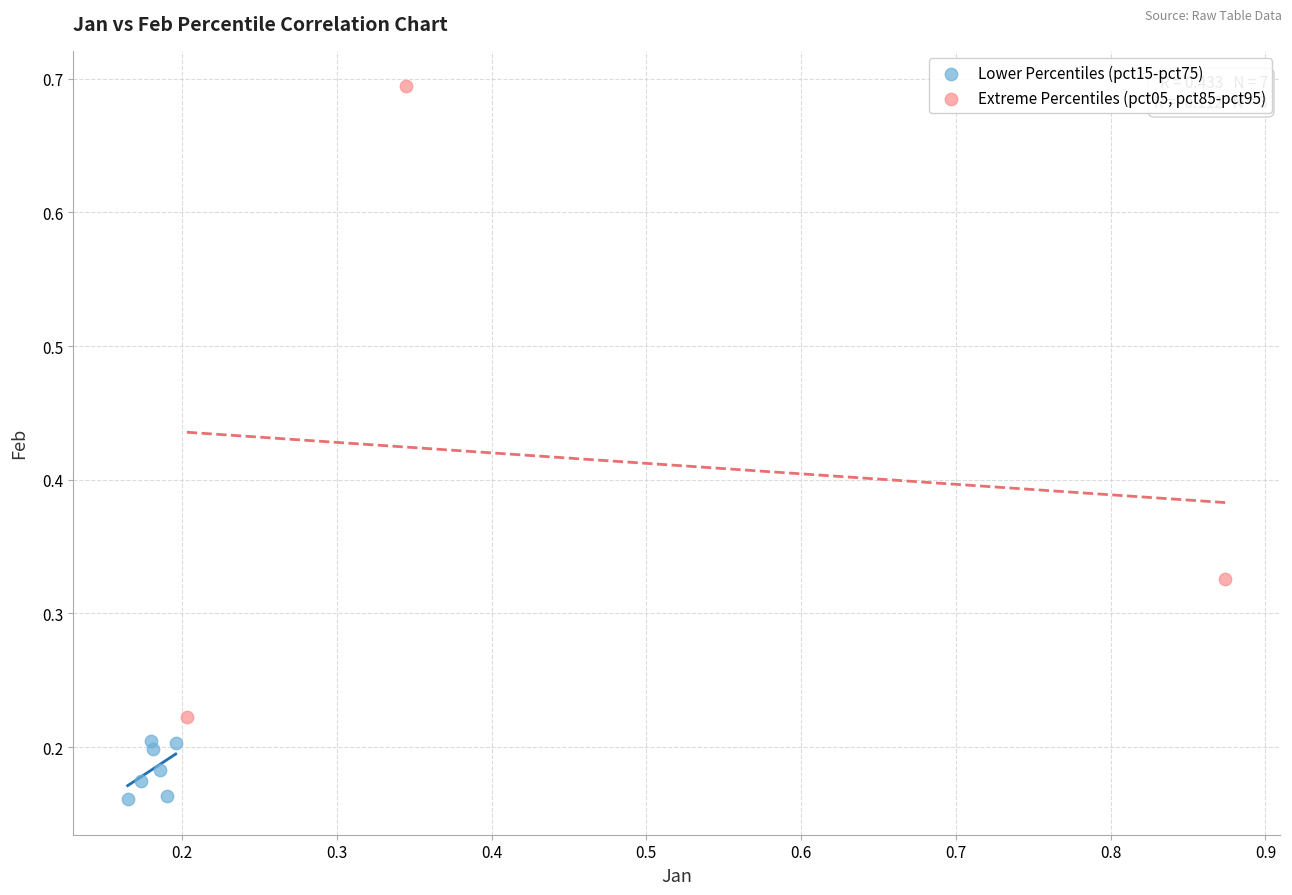

Which series has the widest spread of Y values?

Extreme Percentiles (pct05, pct85-pct95)